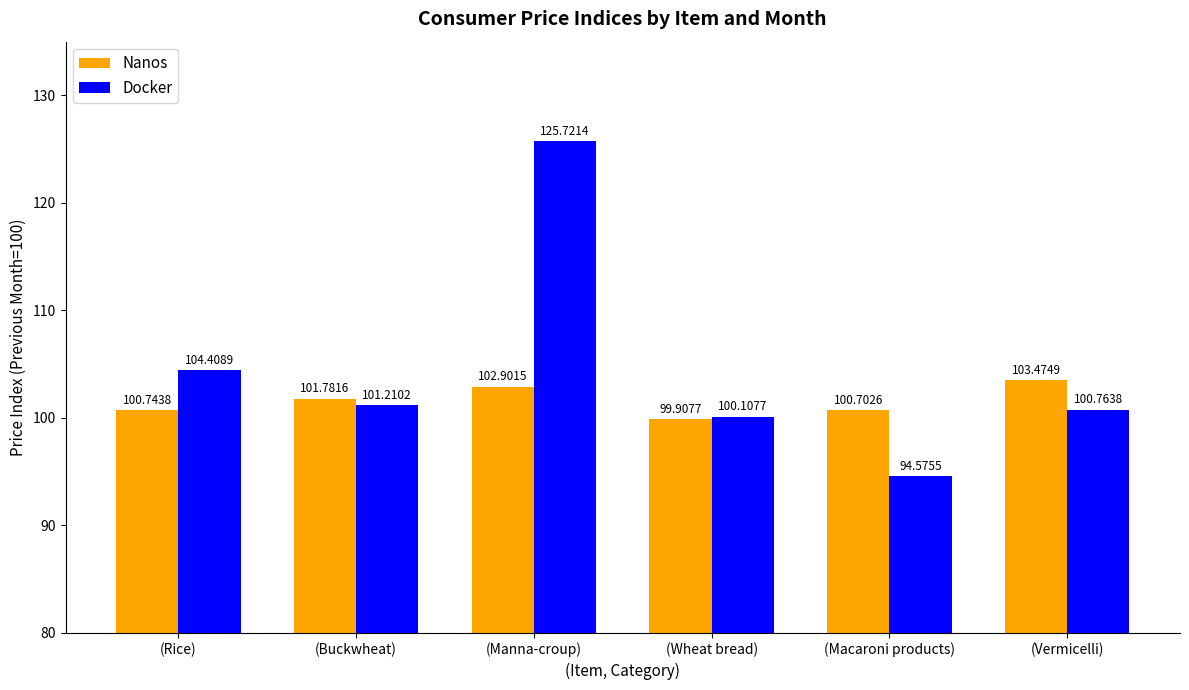

How many data points in Nanos are above 101?

3